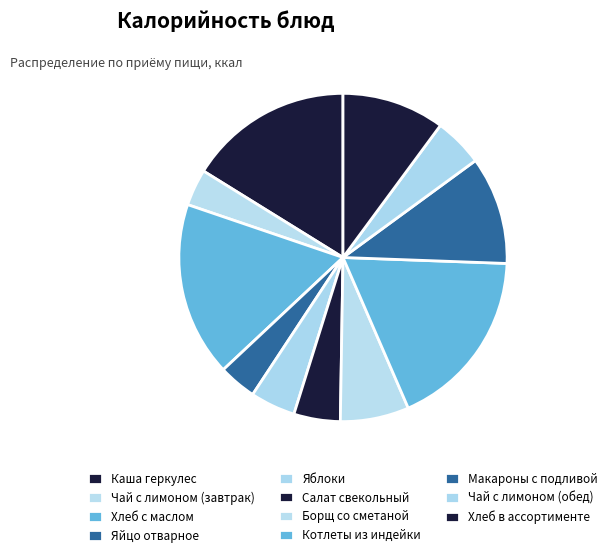

Count the number of slices in the pie.

11